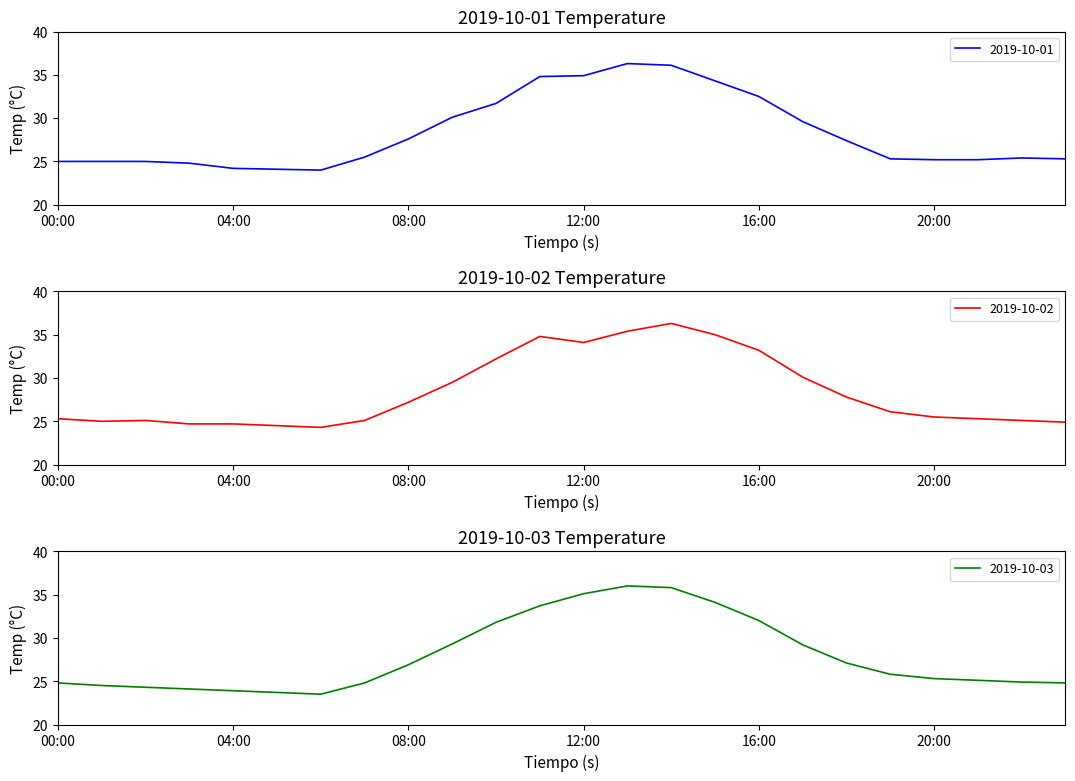

How many series are shown in this chart?

3